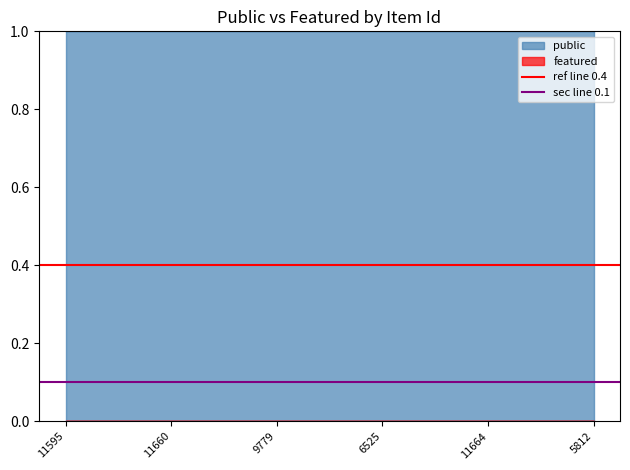

The value of sec line 0.1 at 11595 is 0.0. True or false?

False